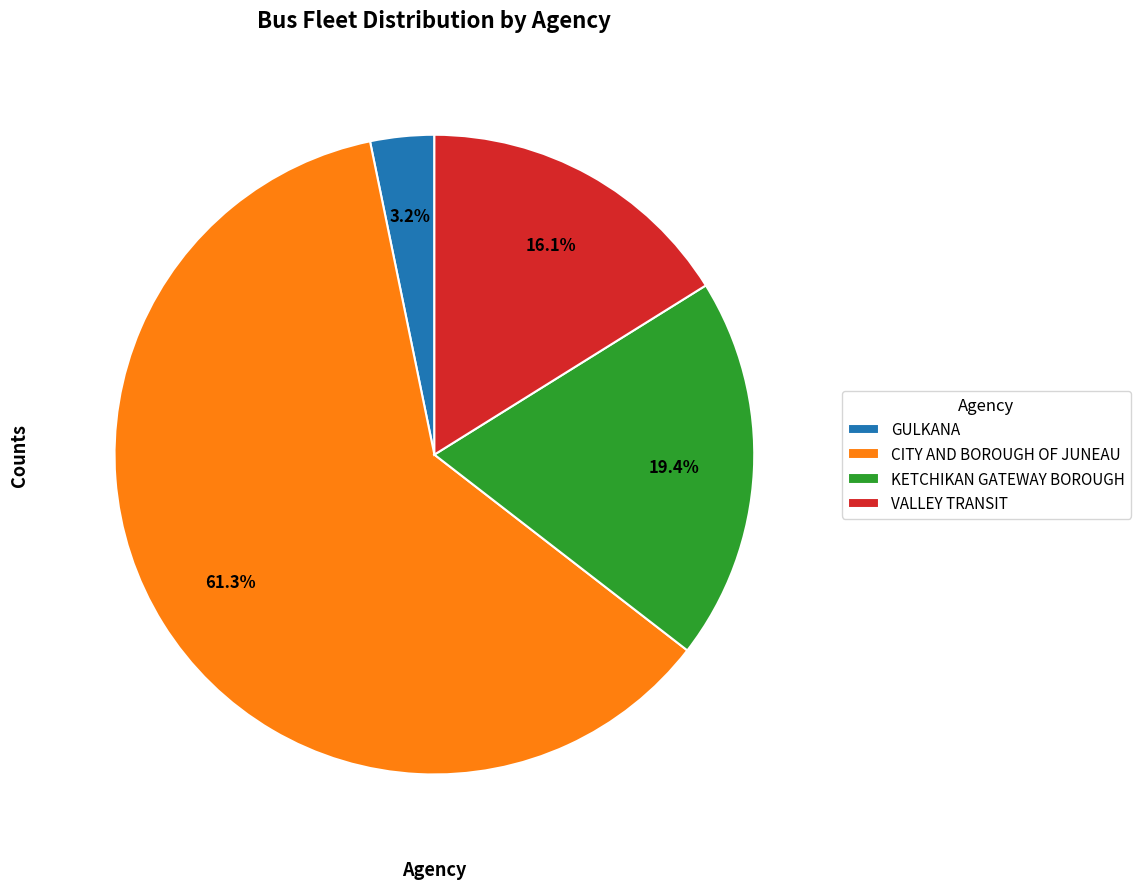

To the nearest percent, what is the average slice percentage?

25%